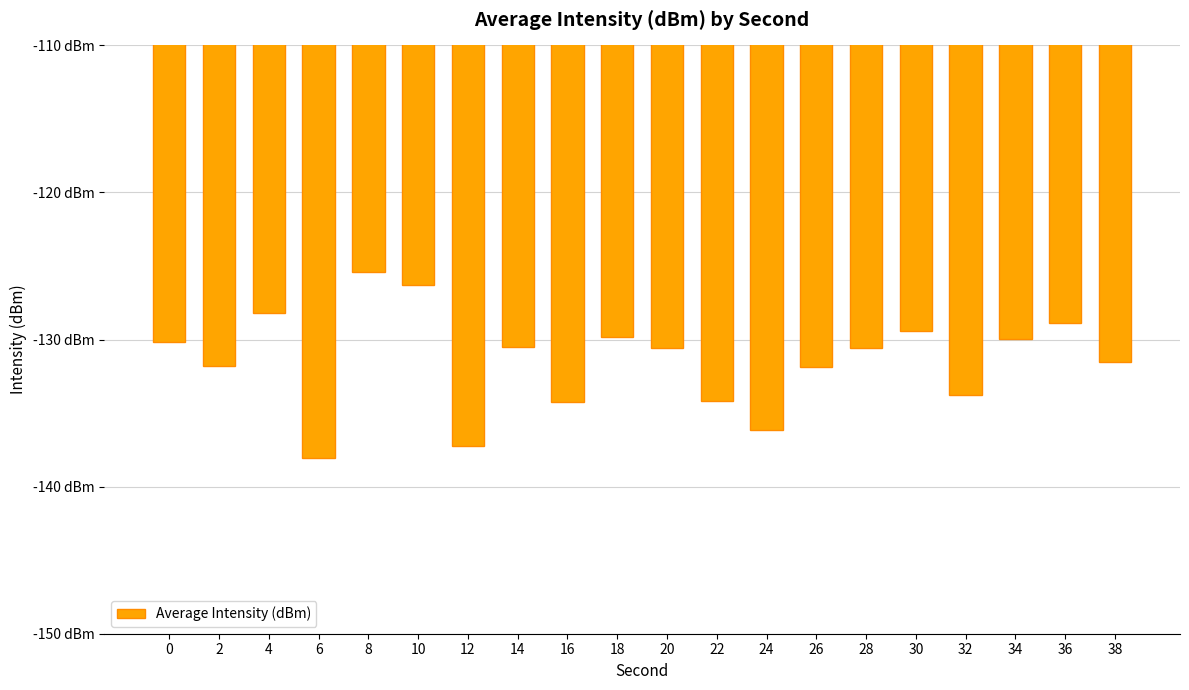

What is the minimum value shown in the chart?

-138.1